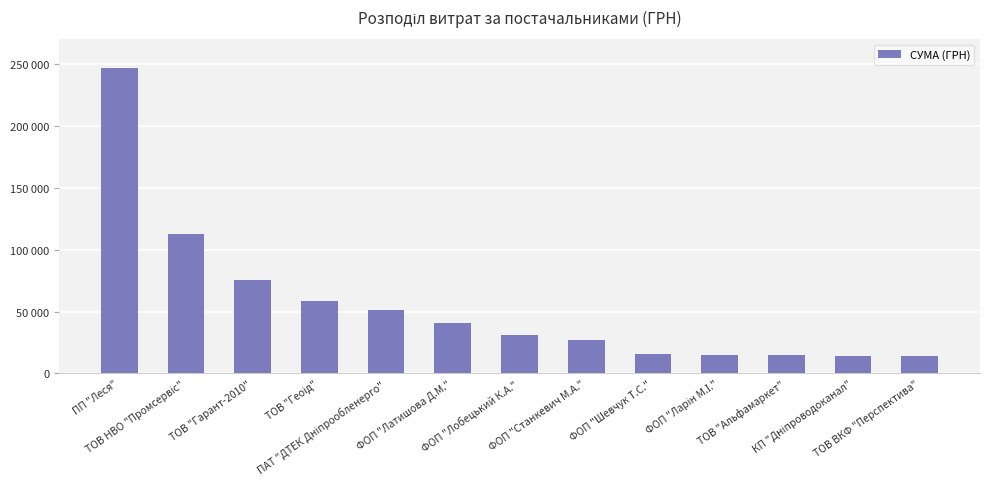

Does the chart contain stacked bars?

No